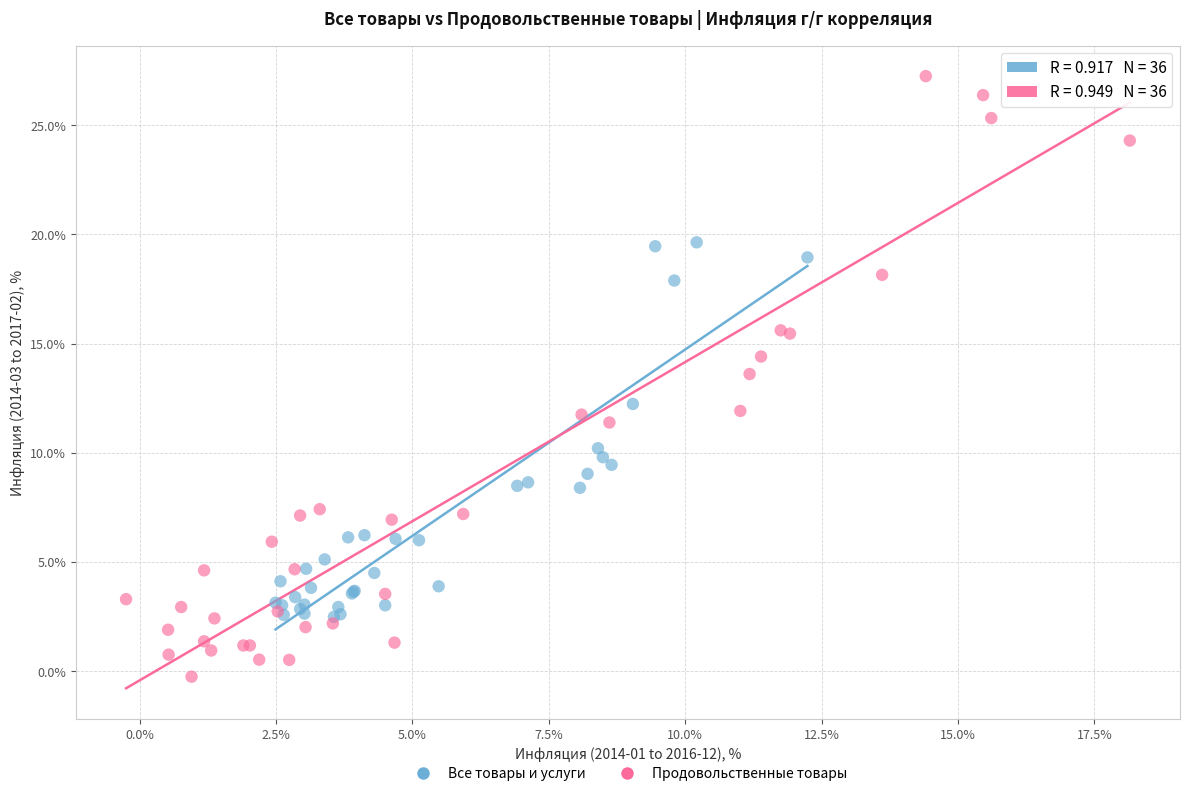

Which series contains the highest Y value?

Продовольственные товары